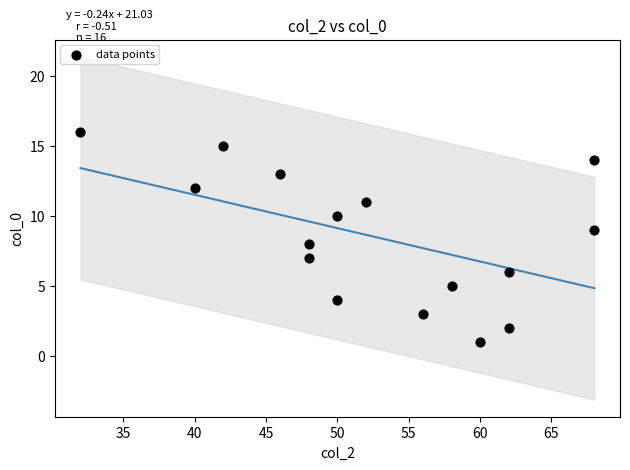

What is the range of Y values (max minus min)?

15